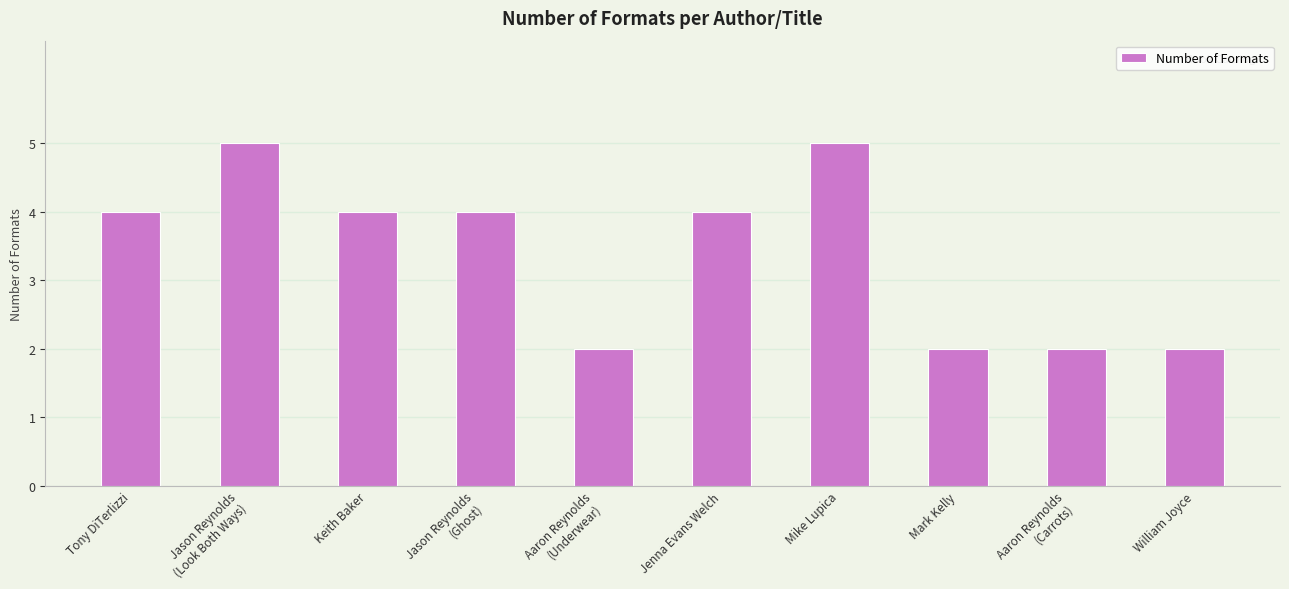

What is the change in value from Mike Lupica to William Joyce?

-3